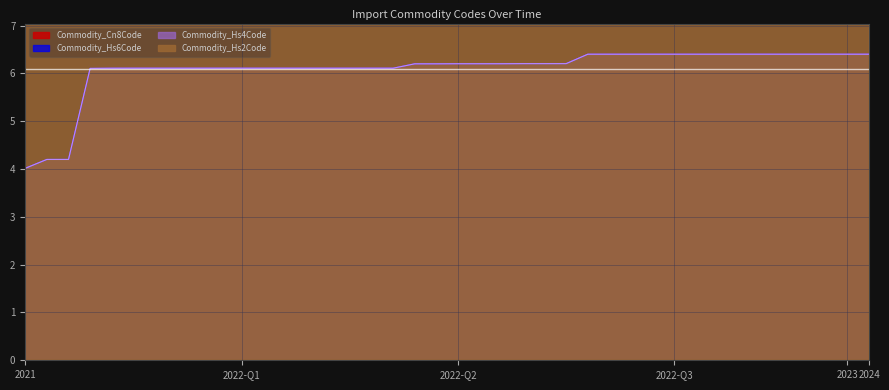

How many values in the Commodity_Hs6Code series are below 6?

3